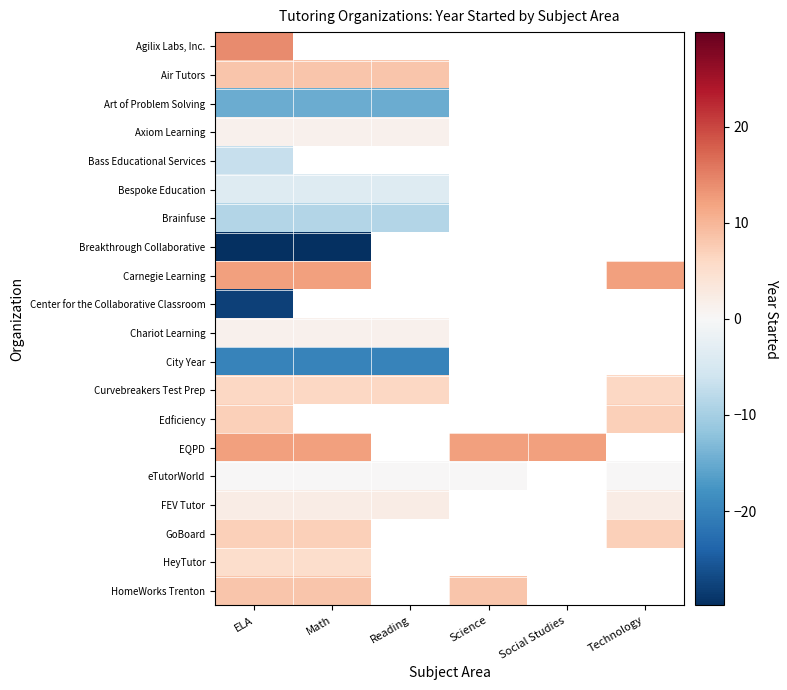

Count the number of categories in the chart.

6